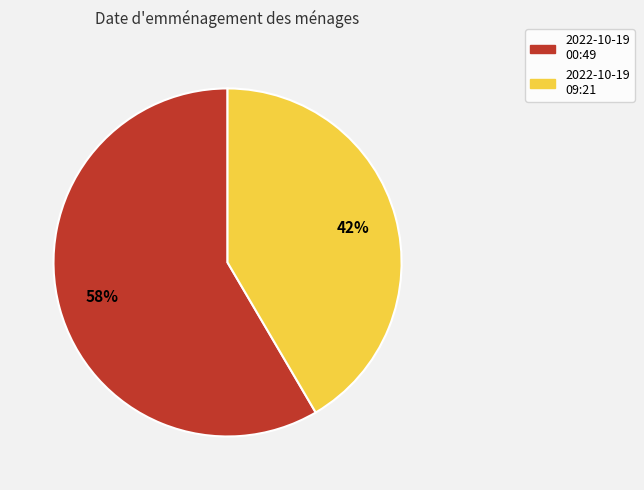

To the nearest percent, what is the average slice percentage?

50%